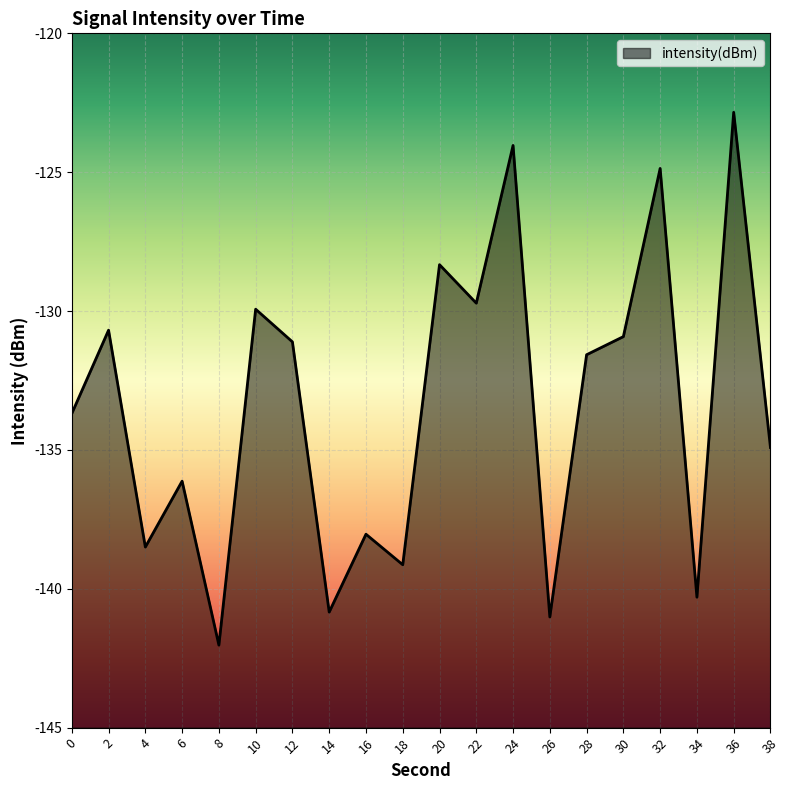

What is the difference between the maximum and minimum values?

19.2